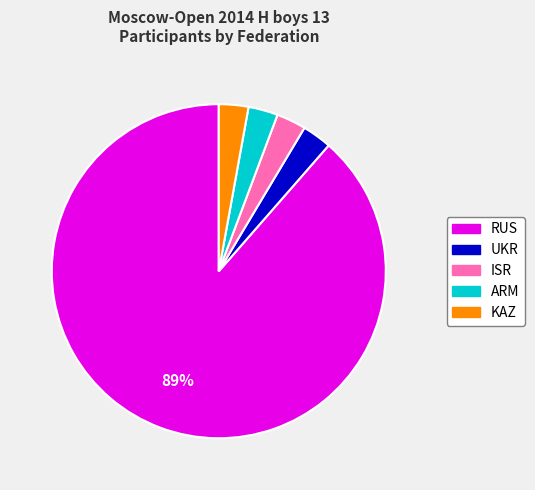

Combined, do ISR and UKR account for over 50%?

No